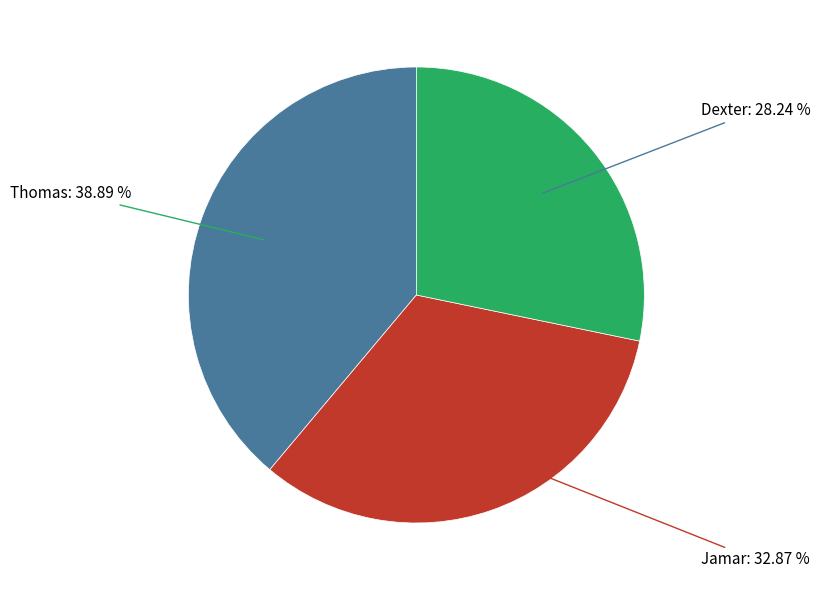

What is the largest slice in the pie chart?

Thomas